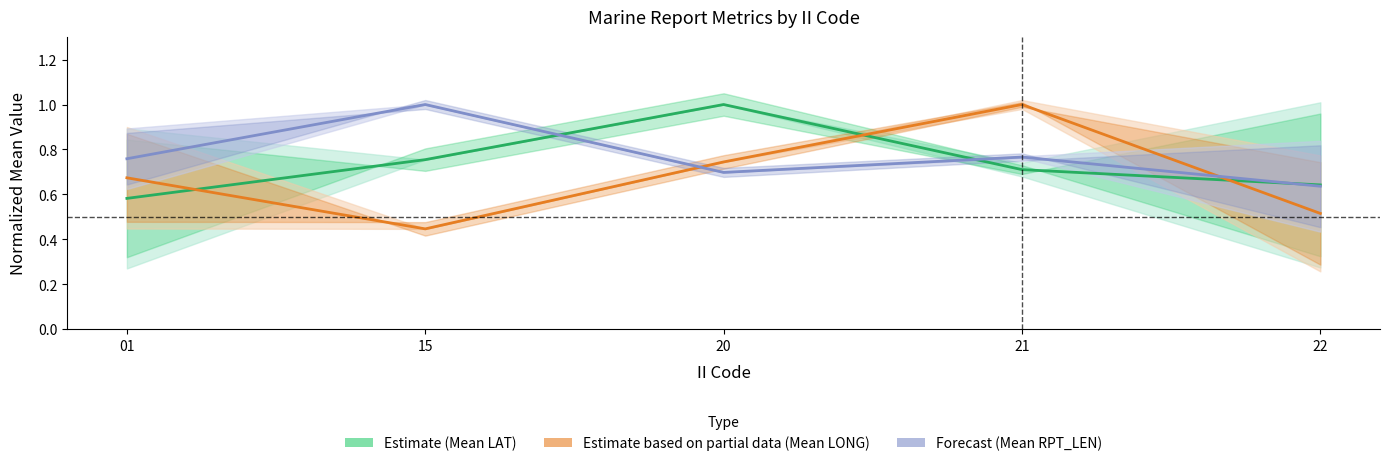

What is the minimum value shown in the chart?

0.4